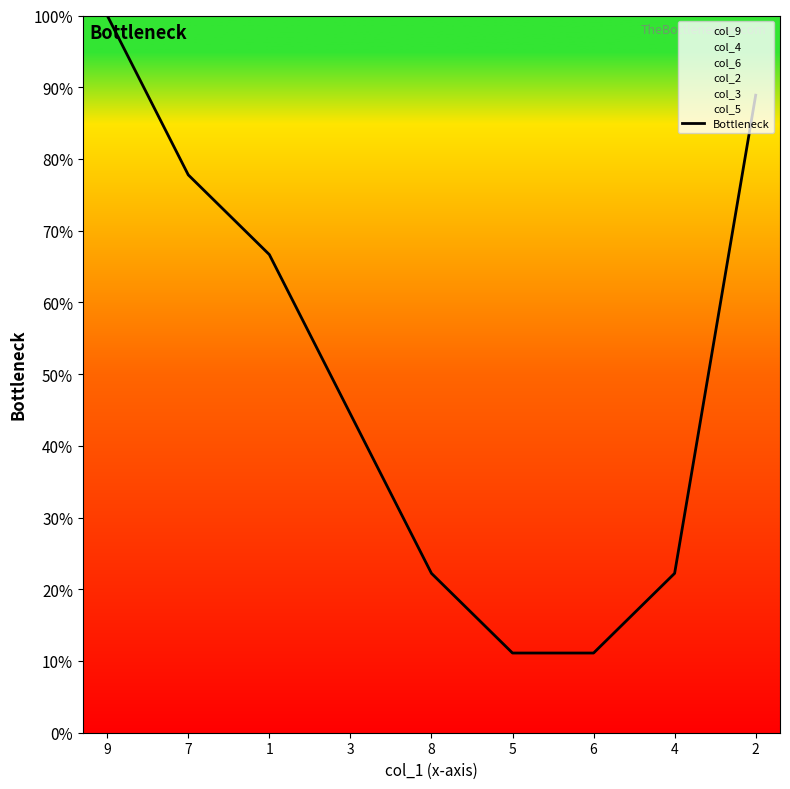

What is the ratio of the value at 7 to the value at 8?

3.5